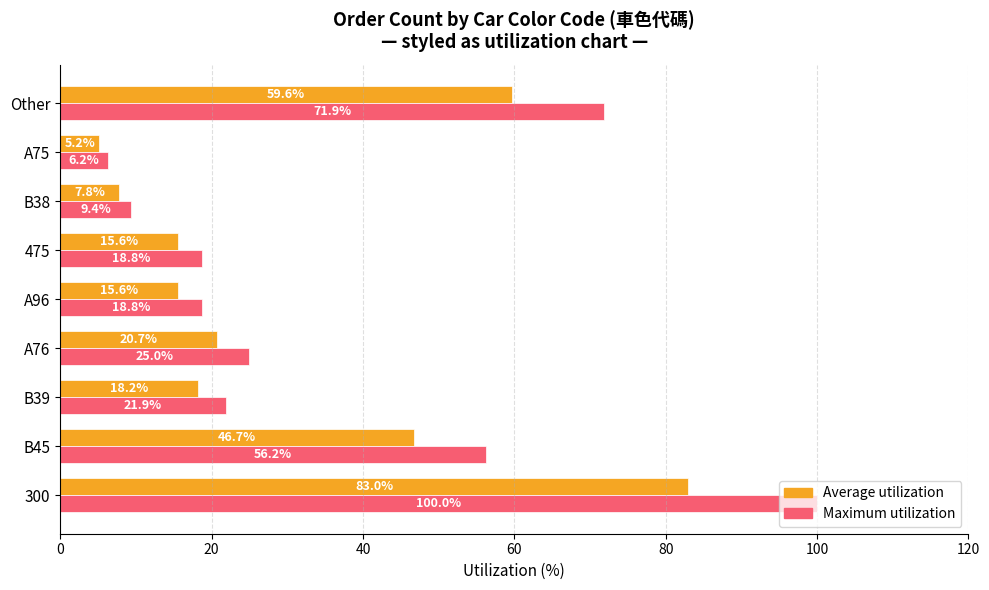

What is the maximum value shown in the chart?

100.0